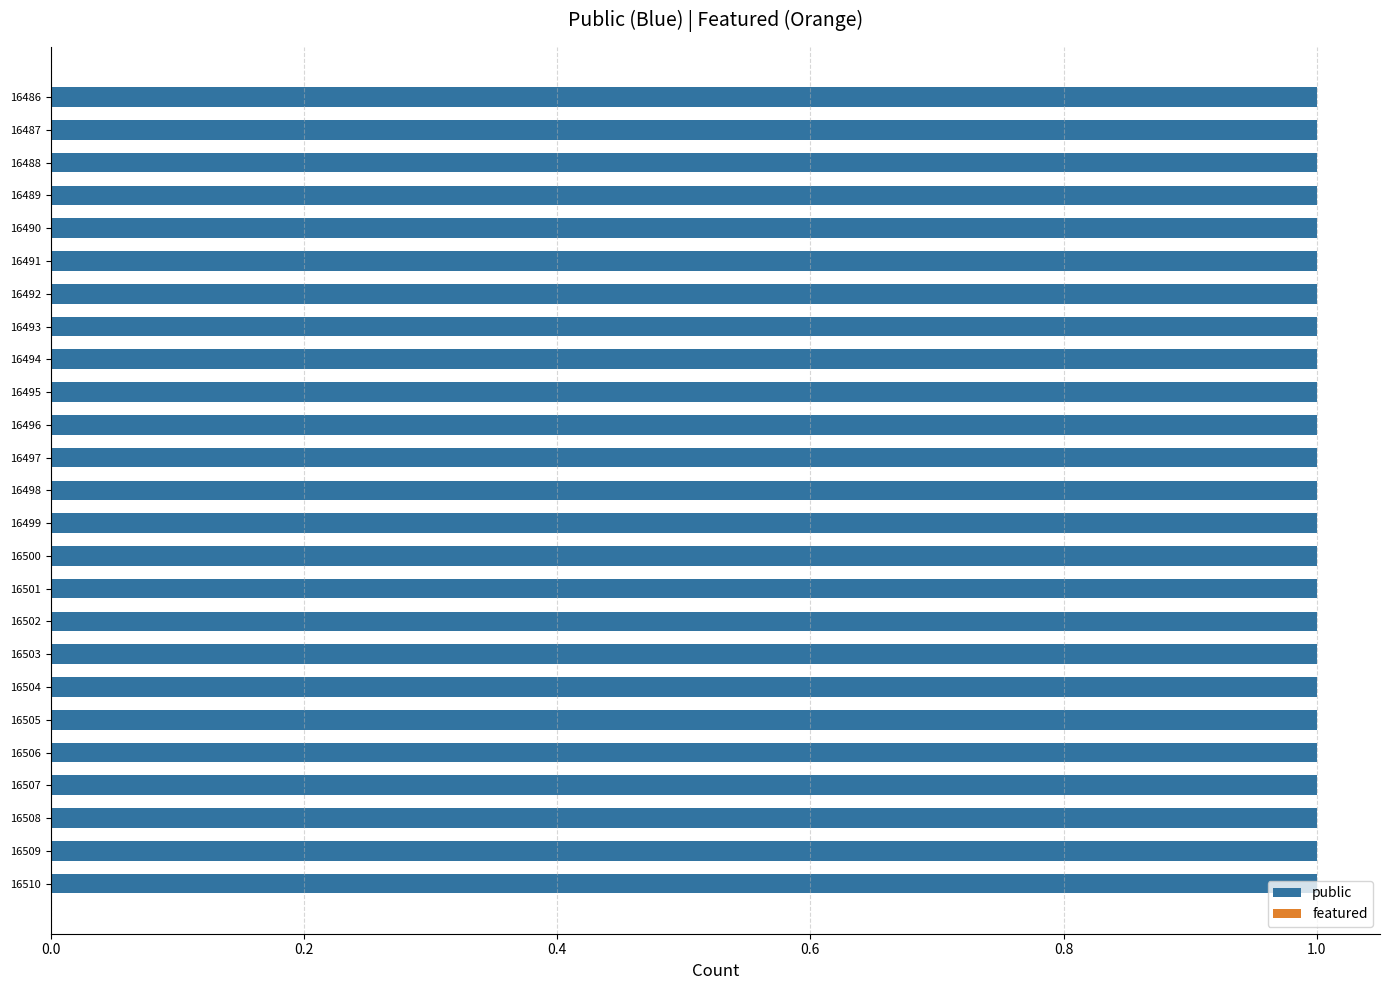

At 16495, list the series in order from largest to smallest.

public, featured